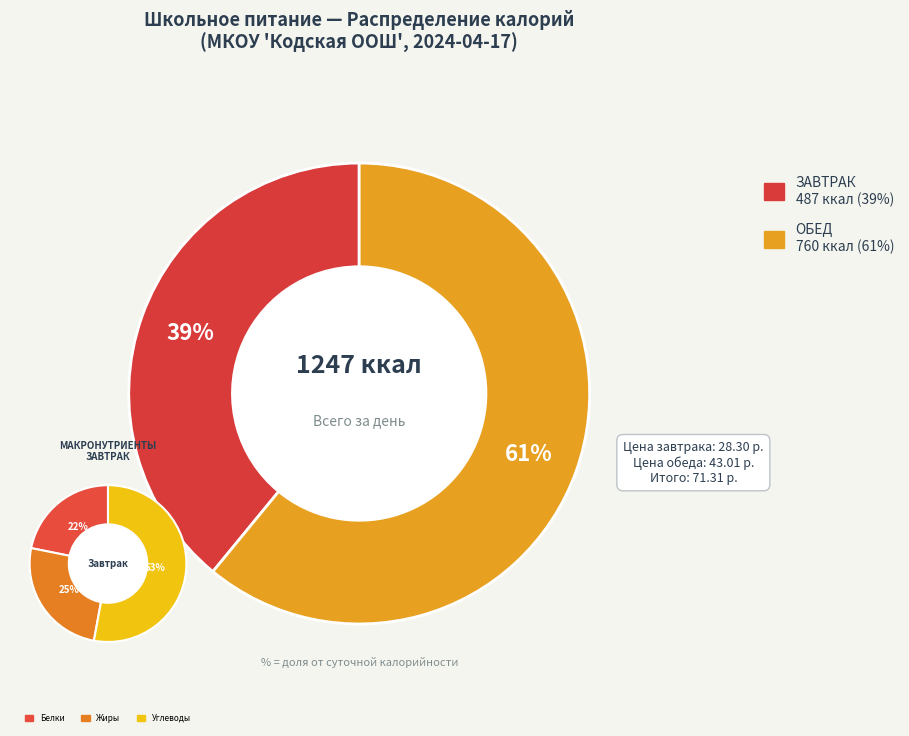

The Завтрак slice represents 39% of the pie. True or false?

True